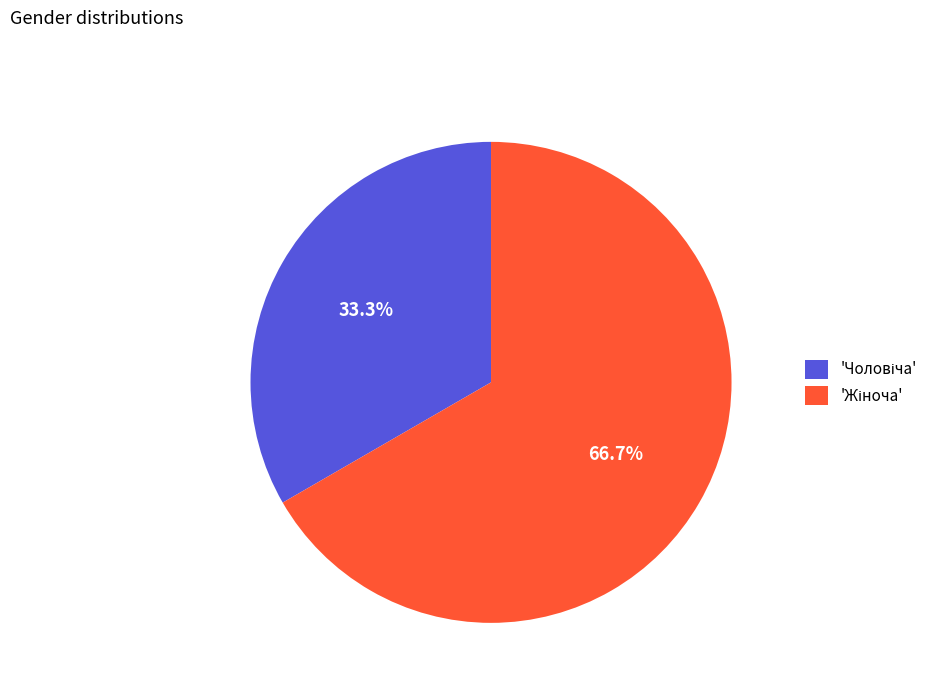

To the nearest percent, what is the average slice percentage?

50%